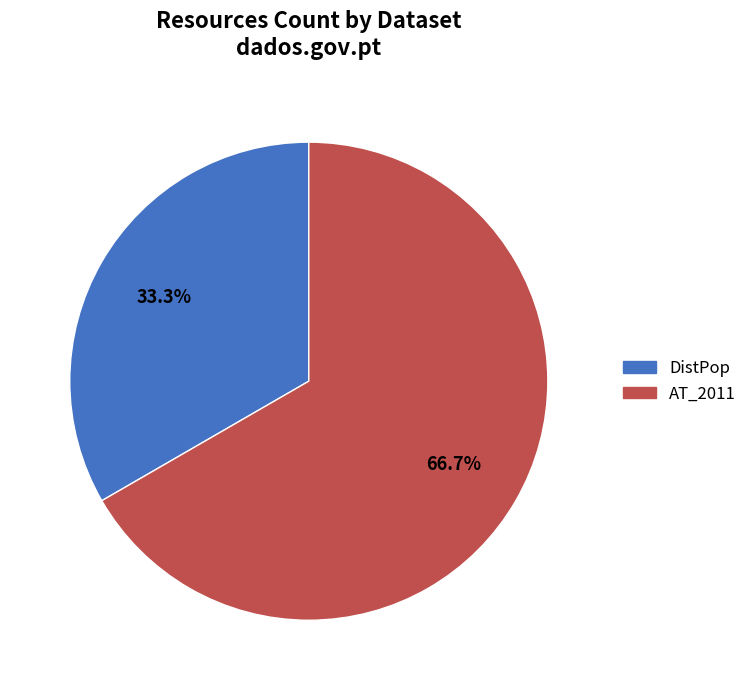

Approximately how many times larger is the value at AT_2011 compared to DistPop?

2.0